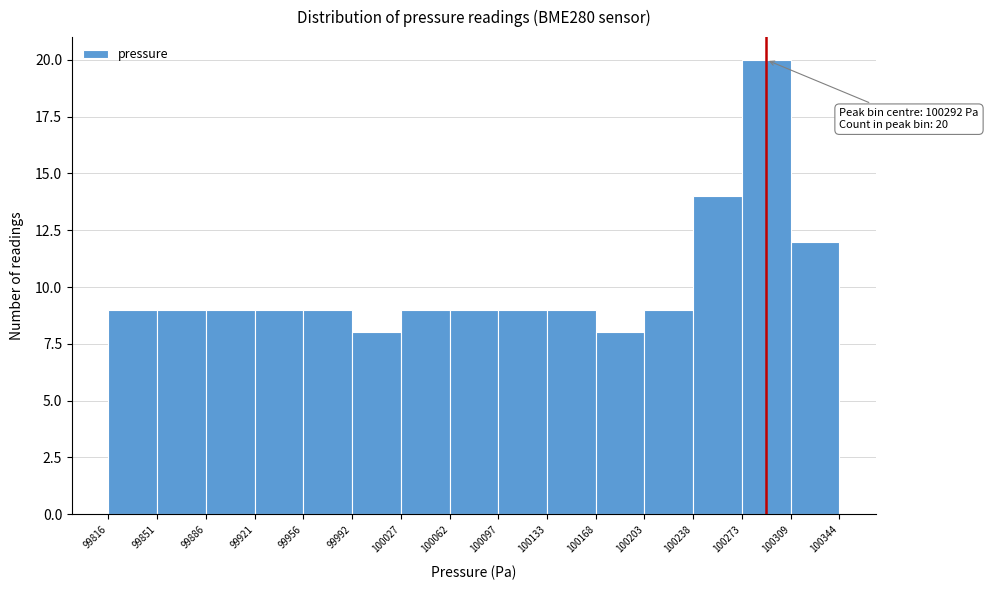

Over which range of the x-axis is the bar tallest?

100273 to 100309